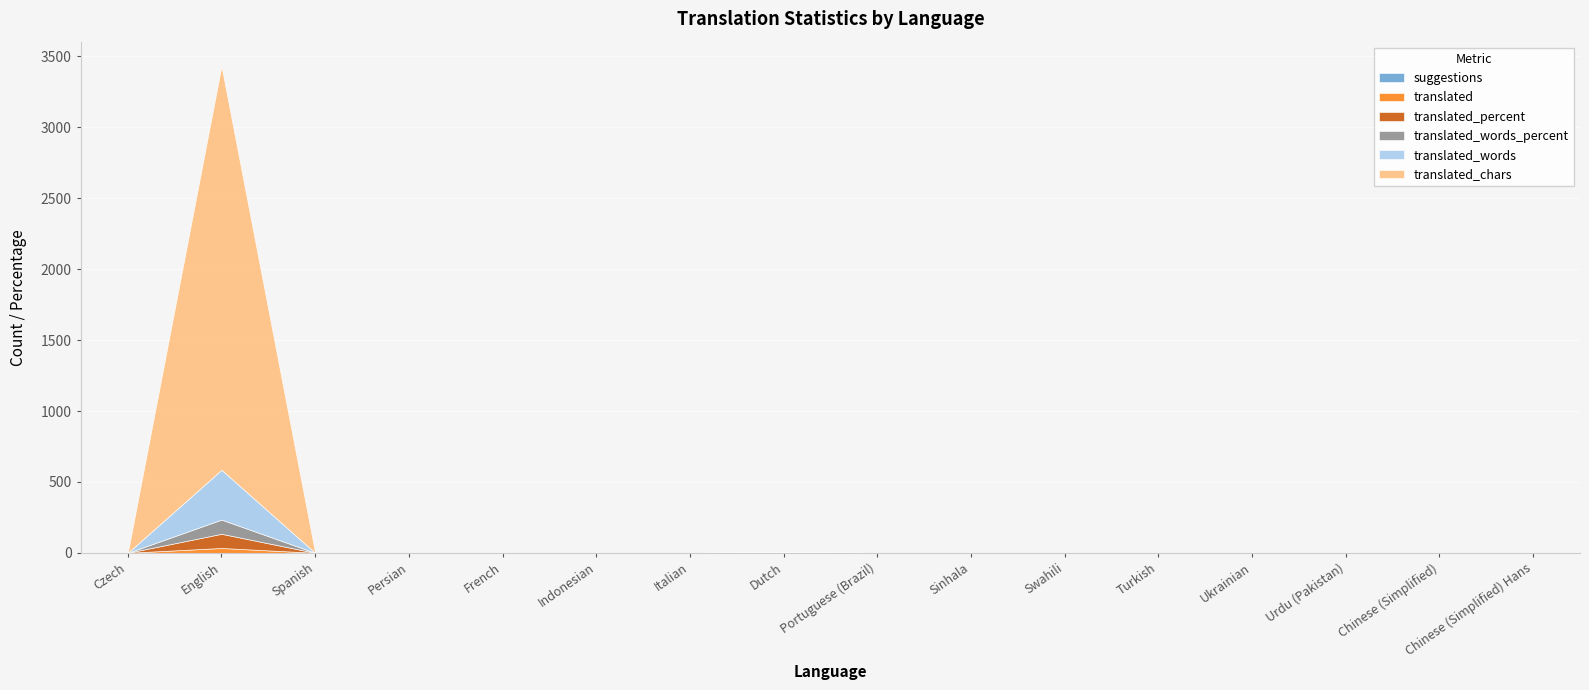

How many lines are shown in the chart?

6